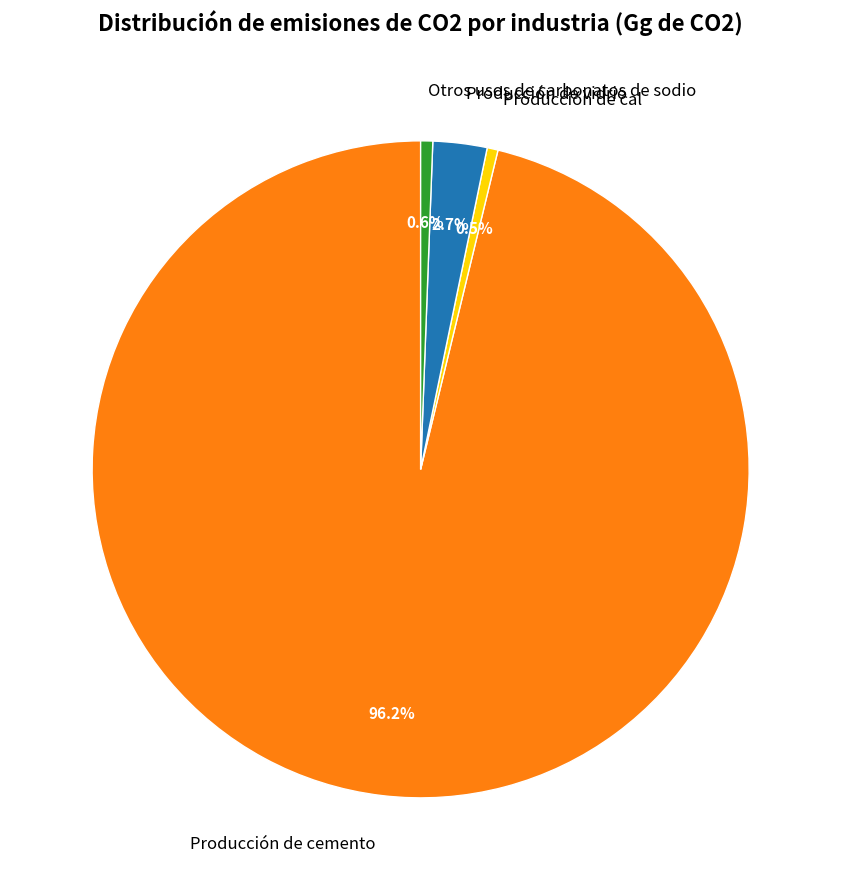

What is the largest slice in the pie chart?

Producción de cemento